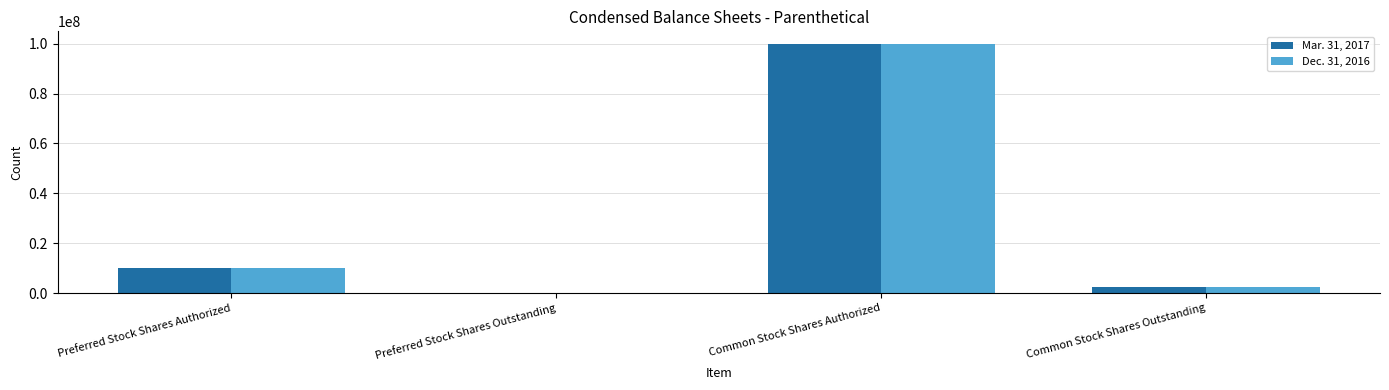

How many positive values does the Dec. 31, 2016 series have?

3